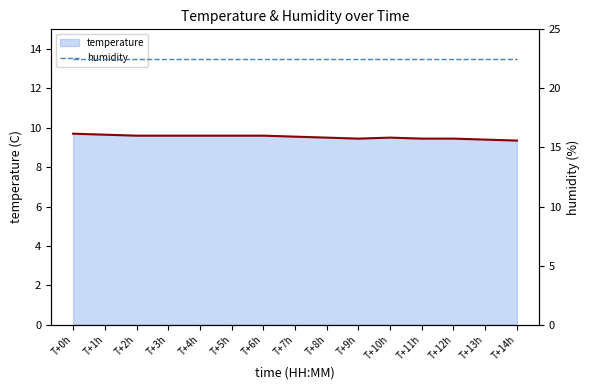

At which category does temperature reach its first local valley?

T+9h